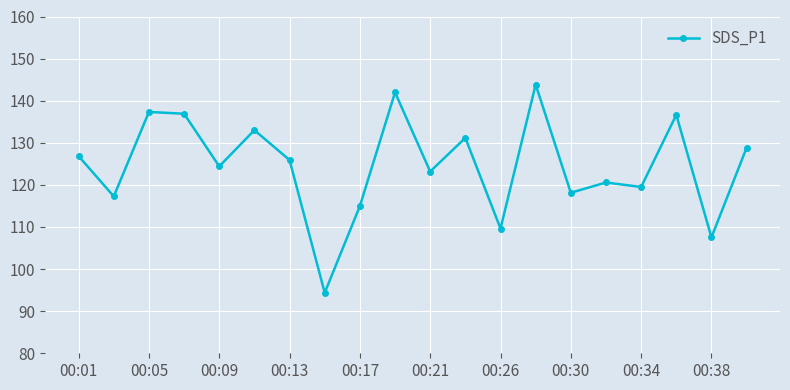

True or false: the data has more than 2 interior local peaks.

True